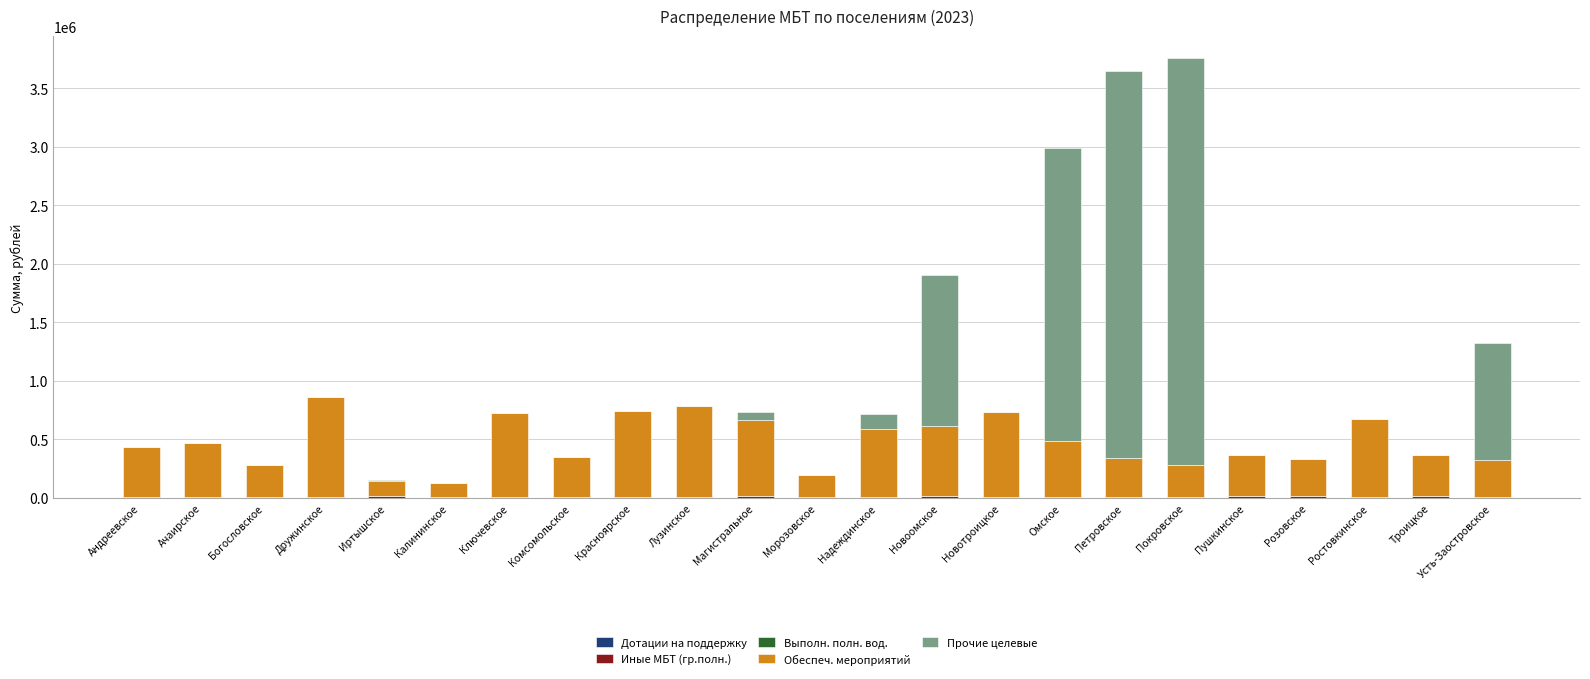

Count the number of categories in the chart.

23